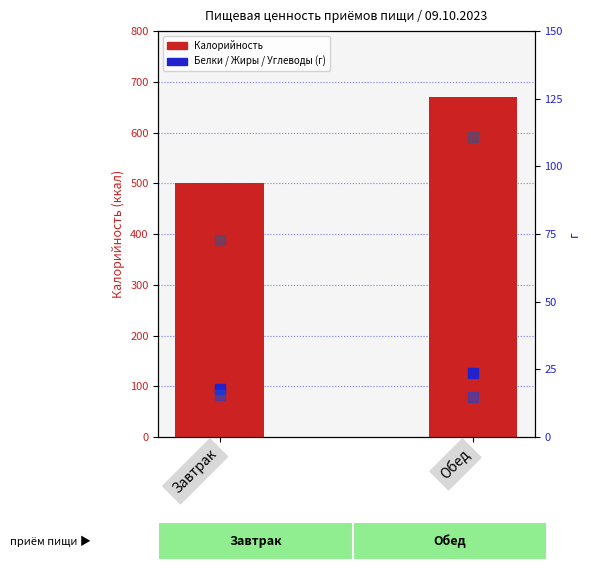

What is the value of the Жиры bar at the 2nd from the left?

14.9